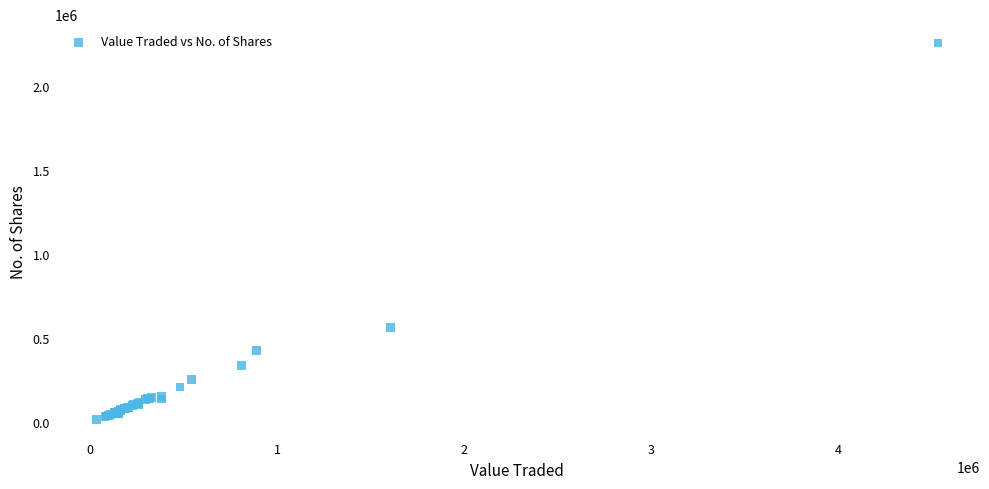

What Y value in the scatter plot is closest to 1135268?

562421